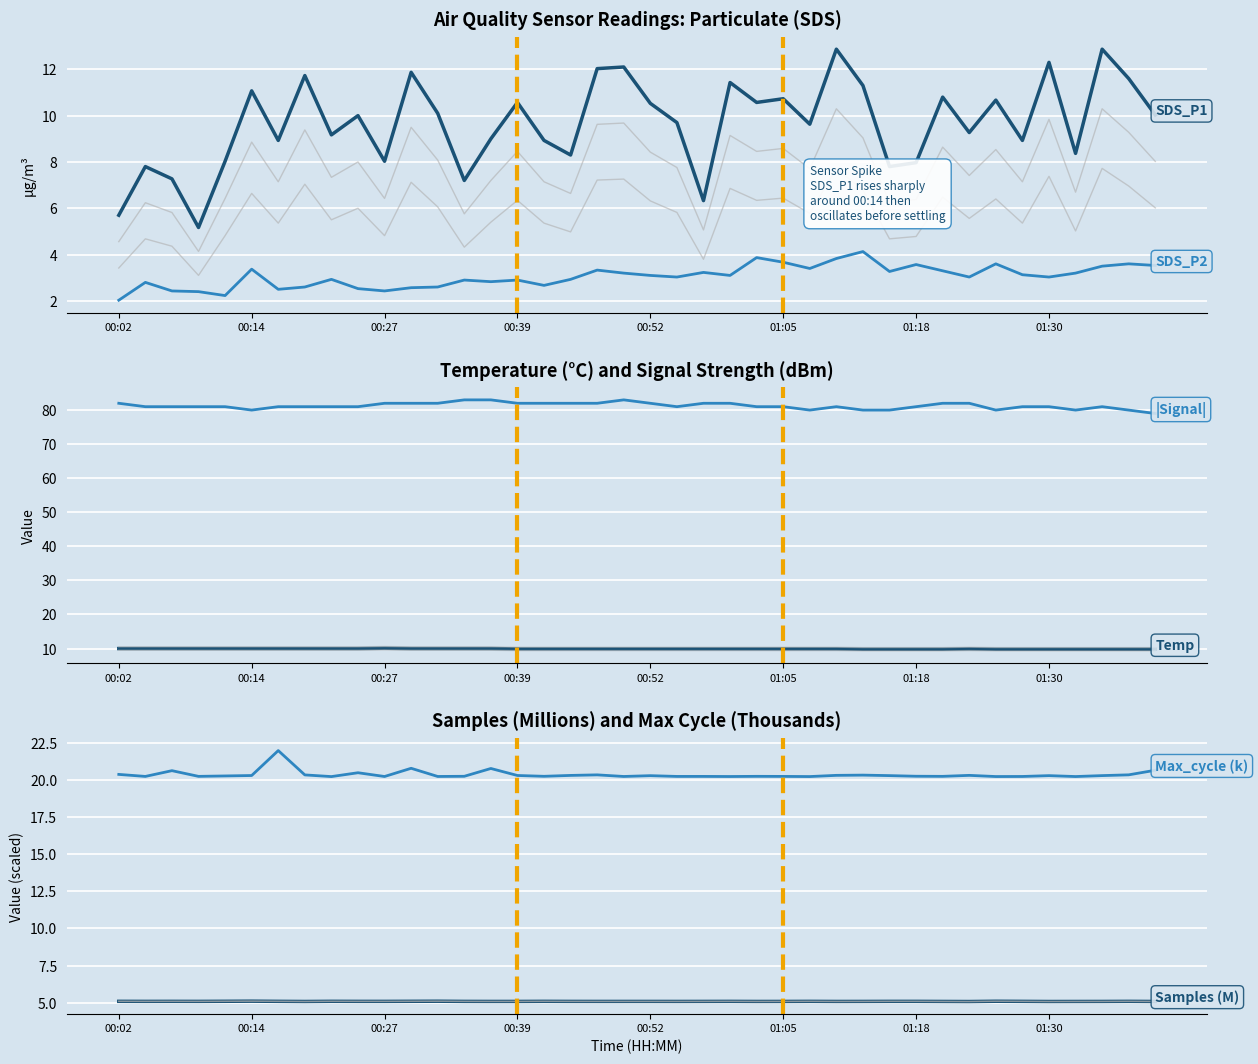

Reading left to right, extract all data points from this chart.

SDS_P1: 5.7	7.8	7.3	5.2	8.0	11.1	8.9	11.7	9.2	10.0	8.0	11.9	10.1	7.2	9.0	10.6	8.9	8.3	12.0	12.1	10.5	9.7	6.3	11.4	10.6	10.7	9.6	12.9	11.3	7.8	8.0	10.8	9.3	10.7	8.9	12.3	8.4	12.9	11.6	10.0
SDS_P2: 2.0	2.8	2.4	2.4	2.2	3.4	2.5	2.6	2.9	2.5	2.4	2.6	2.6	2.9	2.8	2.9	2.7	2.9	3.3	3.2	3.1	3.0	3.2	3.1	3.9	3.7	3.4	3.8	4.1	3.3	3.6	3.3	3.0	3.6	3.1	3.0	3.2	3.5	3.6	3.5
Temp: 10.0	10.0	10.0	10.0	10.0	10.0	10.0	10.0	10.0	10.0	10.1	10.0	10.0	10.0	10.0	9.9	9.9	9.9	9.9	9.9	9.9	9.9	9.9	9.9	9.9	9.9	9.9	9.9	9.8	9.8	9.8	9.8	9.9	9.8	9.8	9.8	9.8	9.8	9.8	9.8
|Signal|: 82.0	81.0	81.0	81.0	81.0	80.0	81.0	81.0	81.0	81.0	82.0	82.0	82.0	83.0	83.0	82.0	82.0	82.0	82.0	83.0	82.0	81.0	82.0	82.0	81.0	81.0	80.0	81.0	80.0	80.0	81.0	82.0	82.0	80.0	81.0	81.0	80.0	81.0	80.0	79.0
Samples (M): 5.1	5.1	5.1	5.1	5.1	5.1	5.1	5.1	5.1	5.1	5.1	5.1	5.1	5.1	5.1	5.1	5.1	5.1	5.1	5.1	5.1	5.1	5.1	5.1	5.1	5.1	5.1	5.1	5.1	5.1	5.1	5.1	5.1	5.1	5.1	5.1	5.1	5.1	5.1	5.1
Max_cycle (k): 20.4	20.2	20.6	20.2	20.3	20.3	22.0	20.3	20.2	20.5	20.2	20.8	20.2	20.2	20.8	20.3	20.2	20.3	20.3	20.2	20.3	20.2	20.2	20.2	20.2	20.2	20.2	20.3	20.3	20.3	20.2	20.2	20.3	20.2	20.2	20.3	20.2	20.3	20.3	20.6